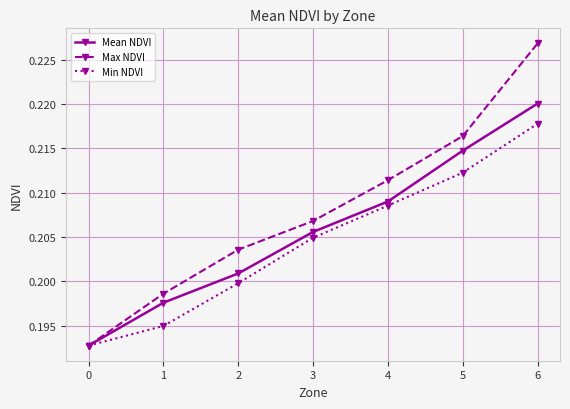

Which series changed the most between 1 and 3?

Min NDVI